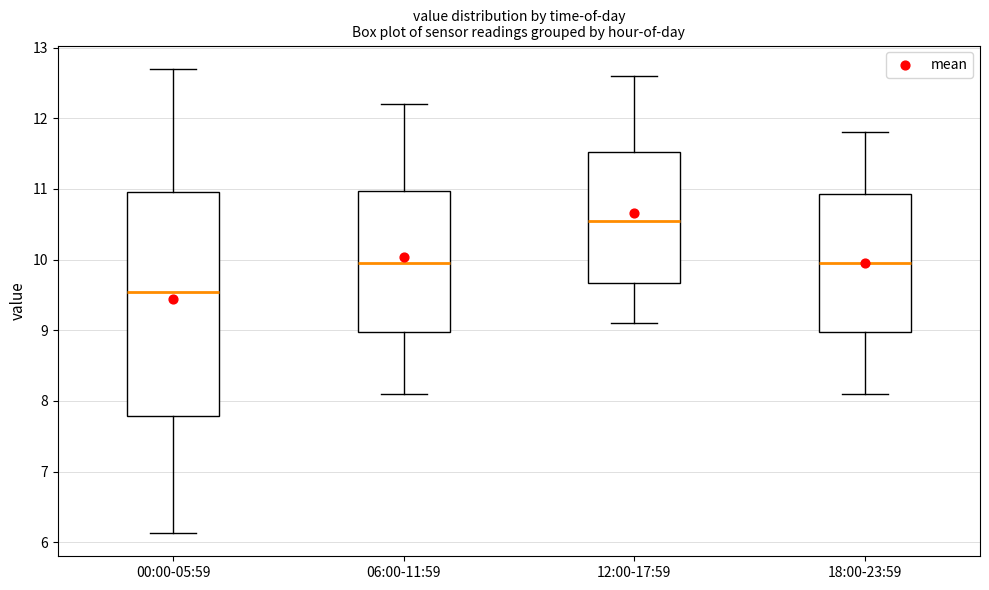

Reading left to right, transcribe this box plot: for each box, give where its median line is, the range the box spans, and where its two whiskers end, as read against the y-axis. The values are not printed on the chart, so give them approximately, as read against the axis.

00:00-05:59: median 9.5, box 7.8 to 11.0, whiskers 6.1 to 12.7
06:00-11:59: median 10.0, box 9.0 to 11.0, whiskers 8.1 to 12.2
12:00-17:59: median 10.6, box 9.7 to 11.5, whiskers 9.1 to 12.6
18:00-23:59: median 10.0, box 9.0 to 10.9, whiskers 8.1 to 11.8